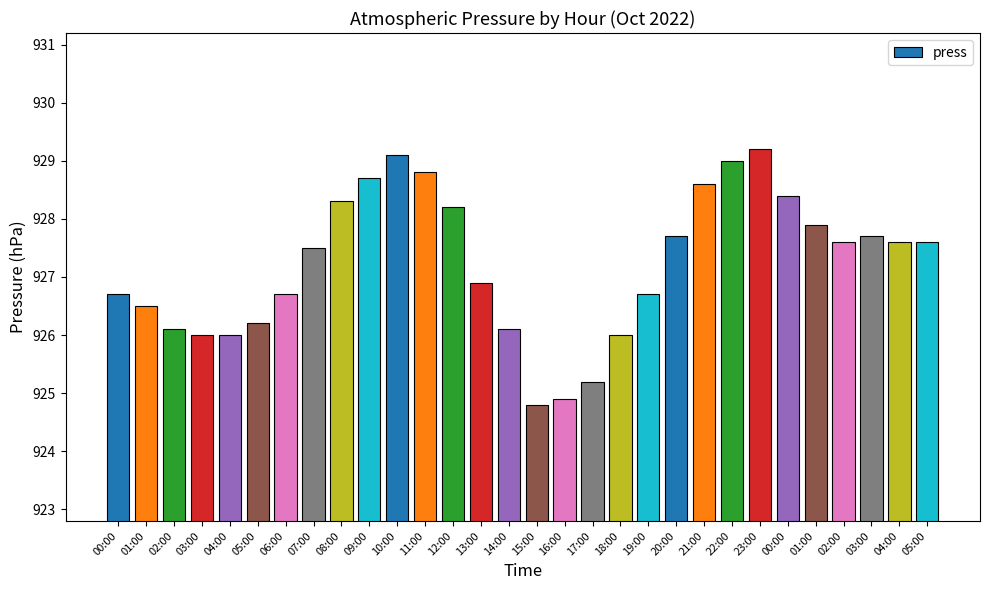

Which has a higher value, 00:00 or 01:00?

01:00